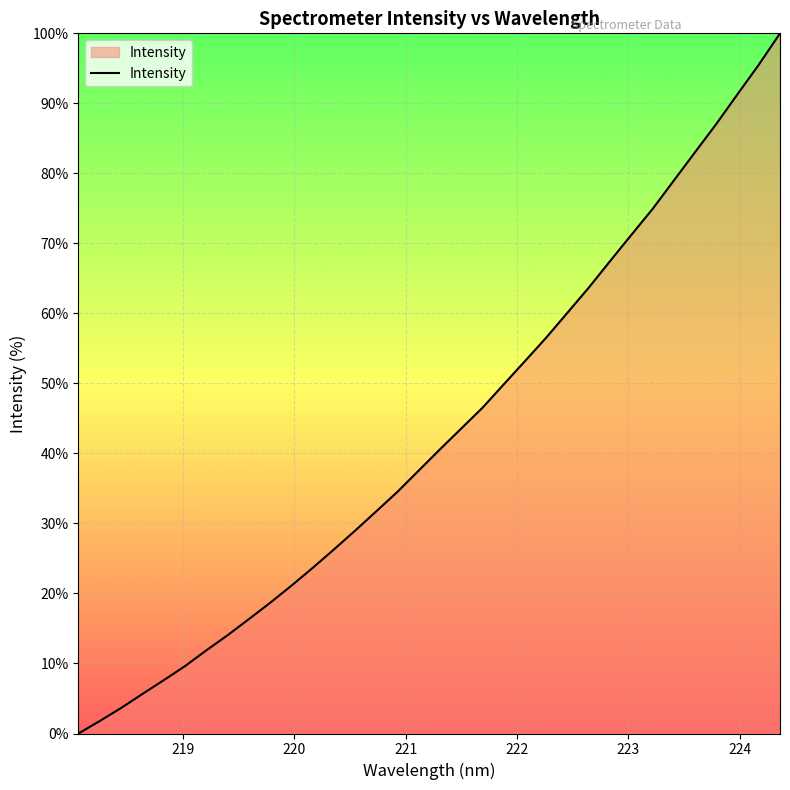

What is the maximum value shown in the chart?

100.0